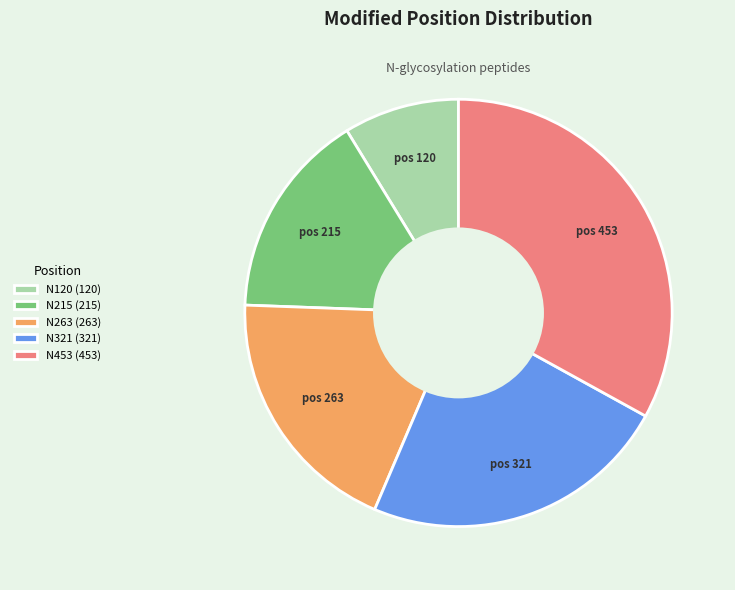

Rank the categories by value from lowest to highest.

N120 (120), N215 (215), N263 (263), N321 (321), N453 (453)